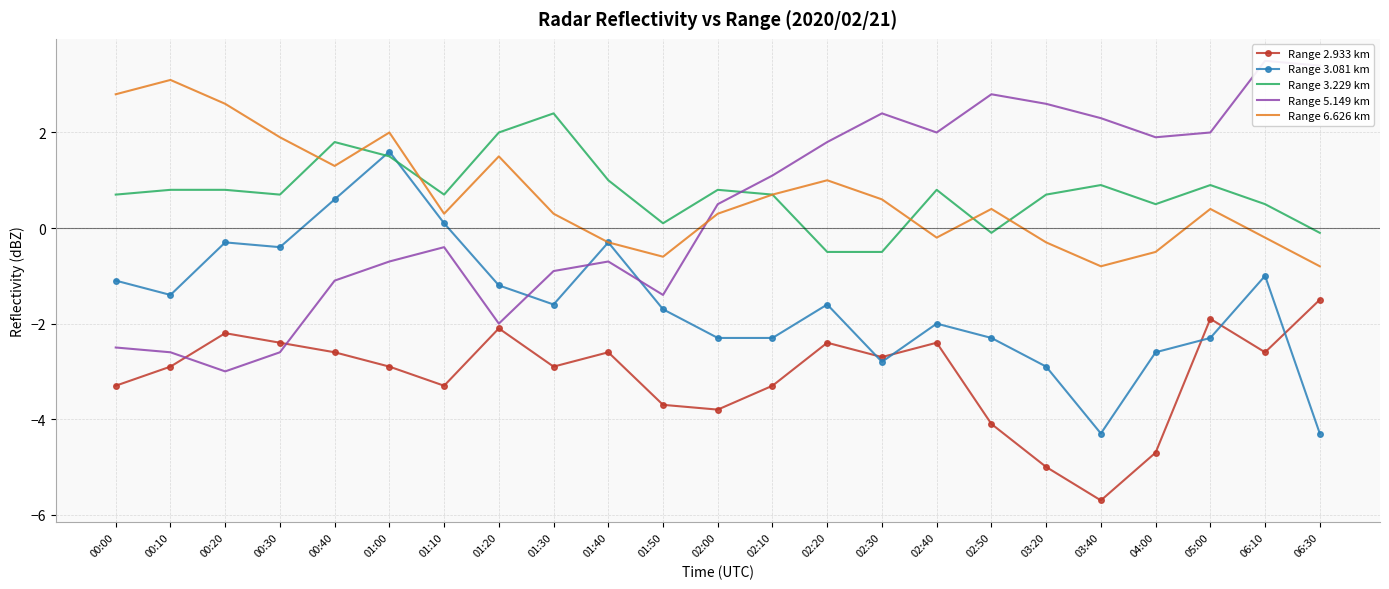

At 00:10, list the series in order from smallest to largest.

Range 2.933 km, Range 5.149 km, Range 3.081 km, Range 3.229 km, Range 6.626 km